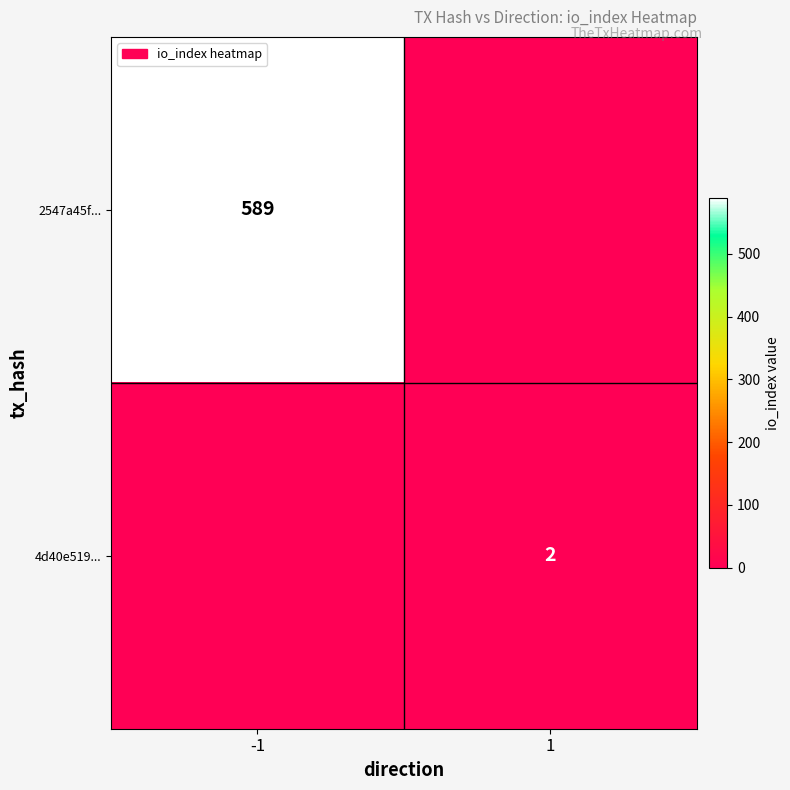

Is the value of 4d40e519... at 1 greater than the value of 2547a45f... at -1?

No